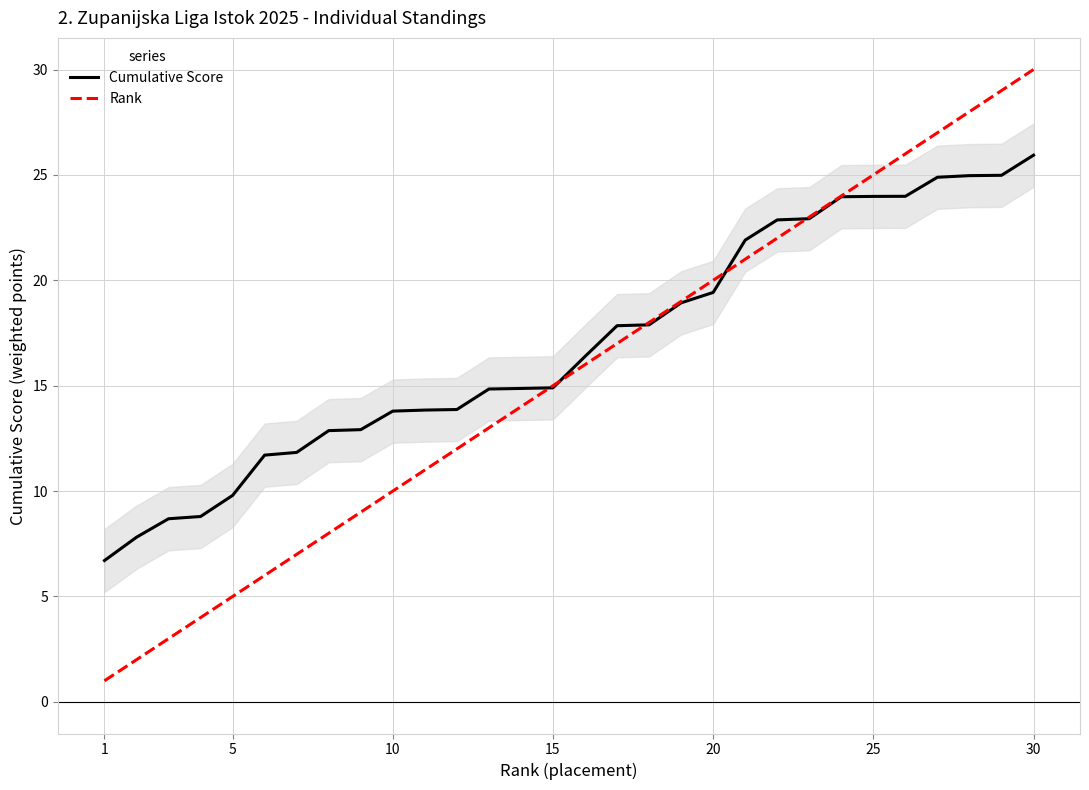

How many values in the Rank series are below 16?

15